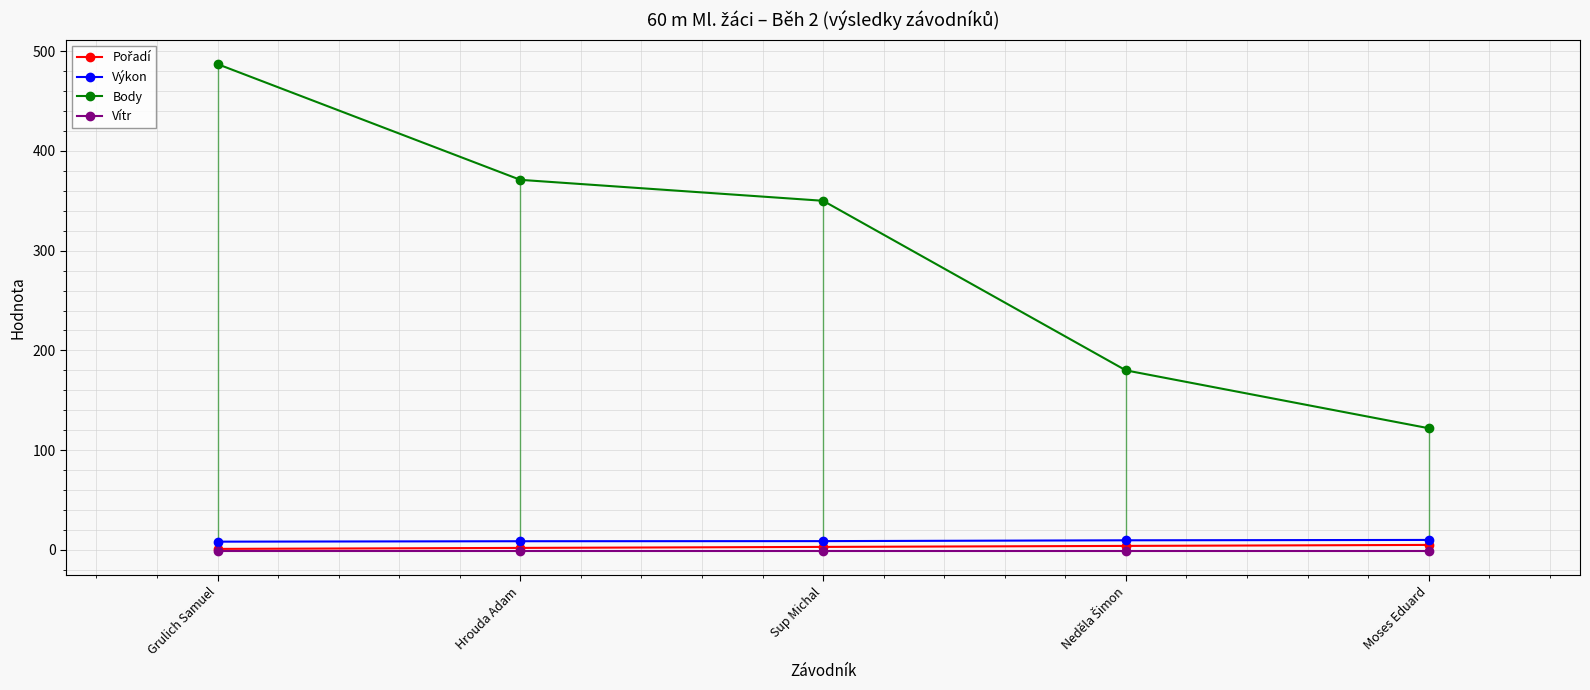

True or false: Body and Výkon cross at least once.

False